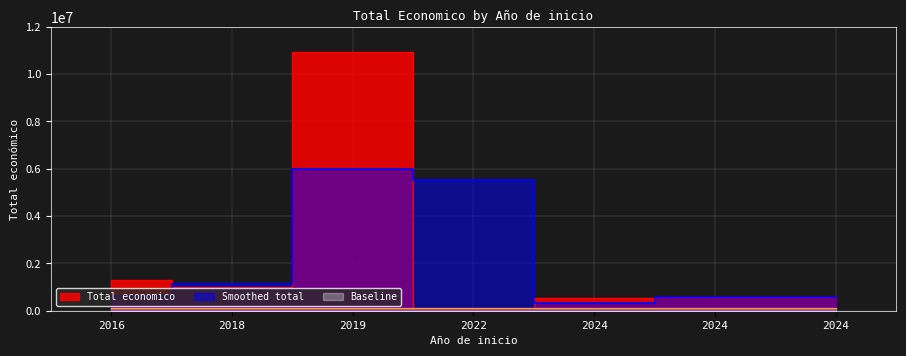

Which category has the highest value across all series?

2019